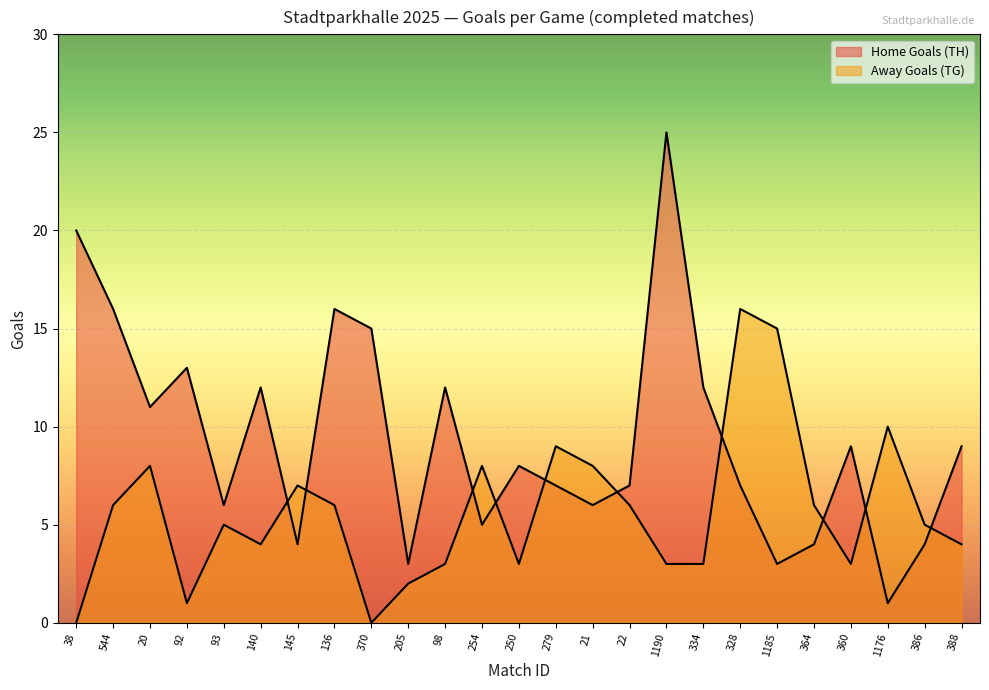

Is the value of Away Goals (TG) at 98 greater than the value of Home Goals (TH) at 140?

No